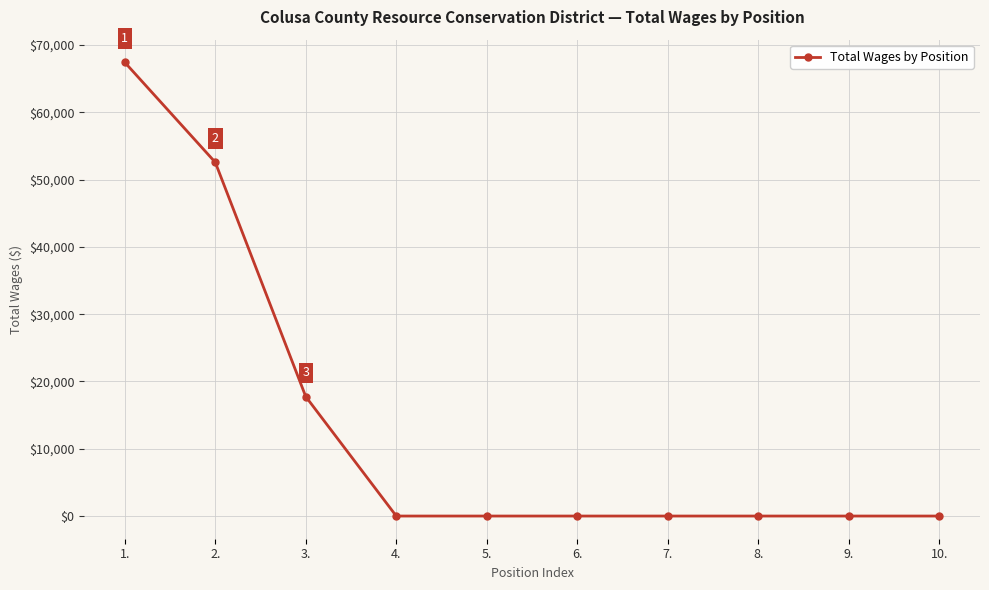

Reading right to left, list all the values displayed in this chart.

0	0	0	0	0	0	0	17750	52578	67436